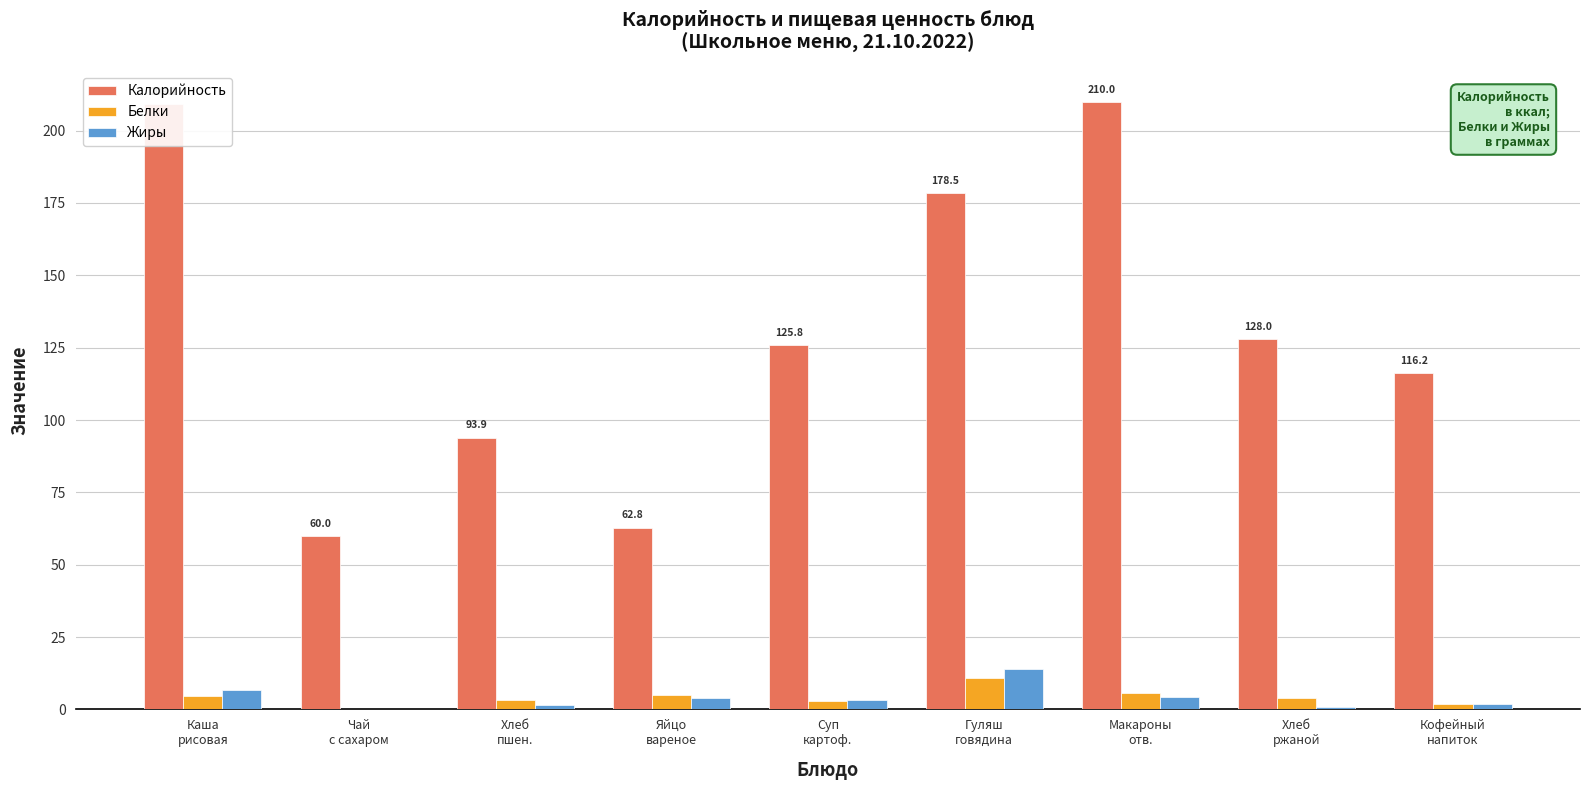

What is the greatest value displayed?

210.0